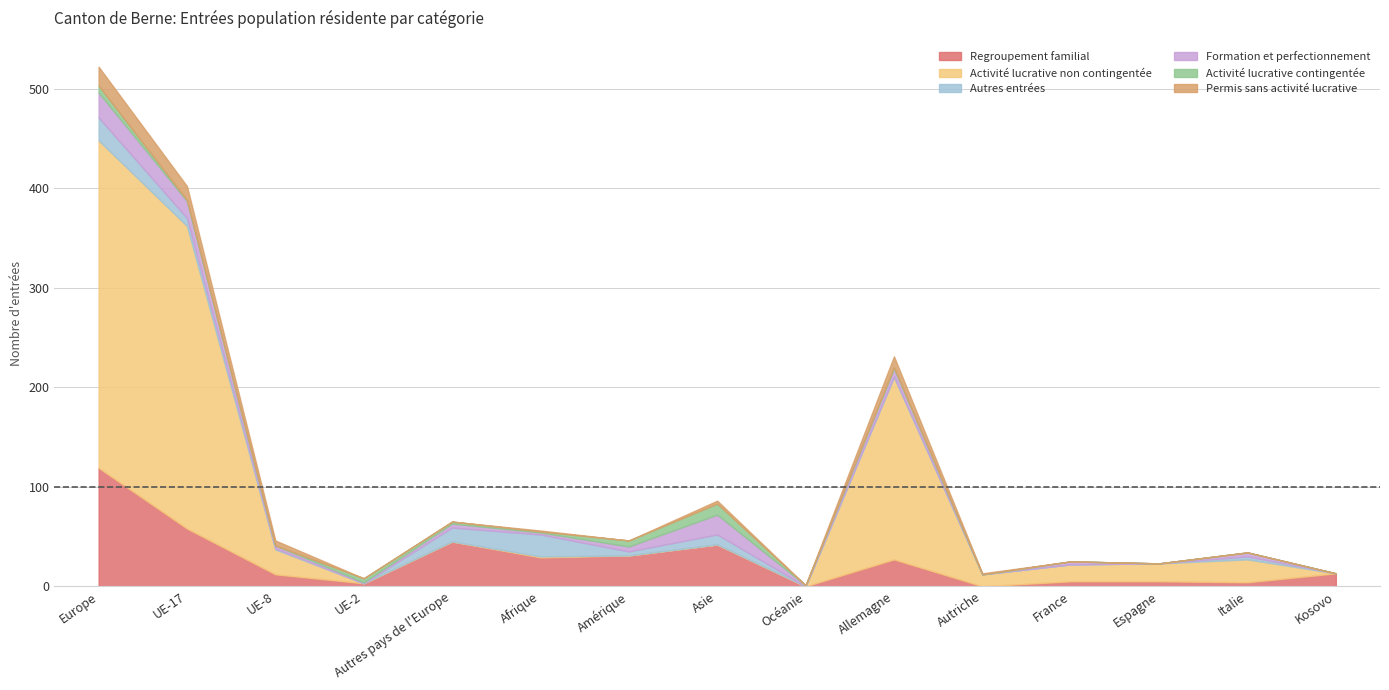

The Regroupement familial series shows 27 at Allemagne. True or false?

True